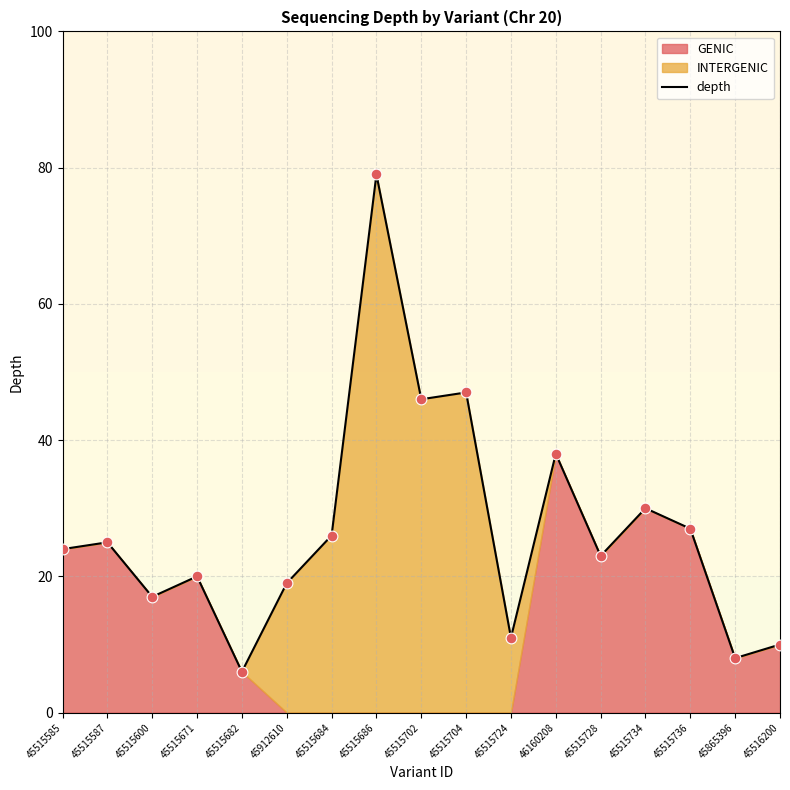

What is the change in value from 45515671 to 45865396?

-12